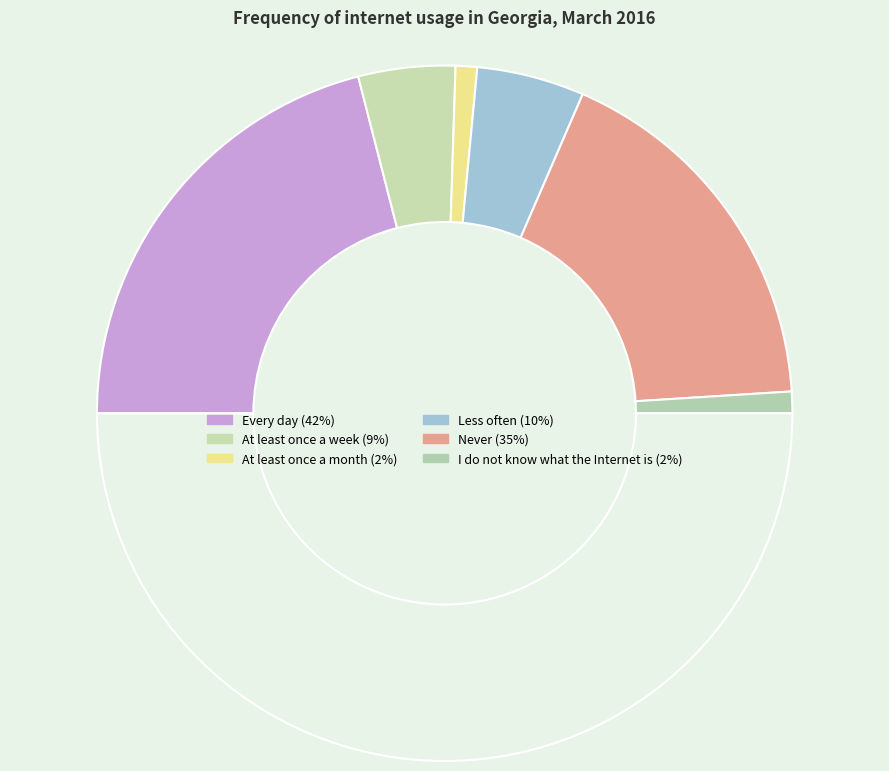

How many slices are in this pie chart?

7